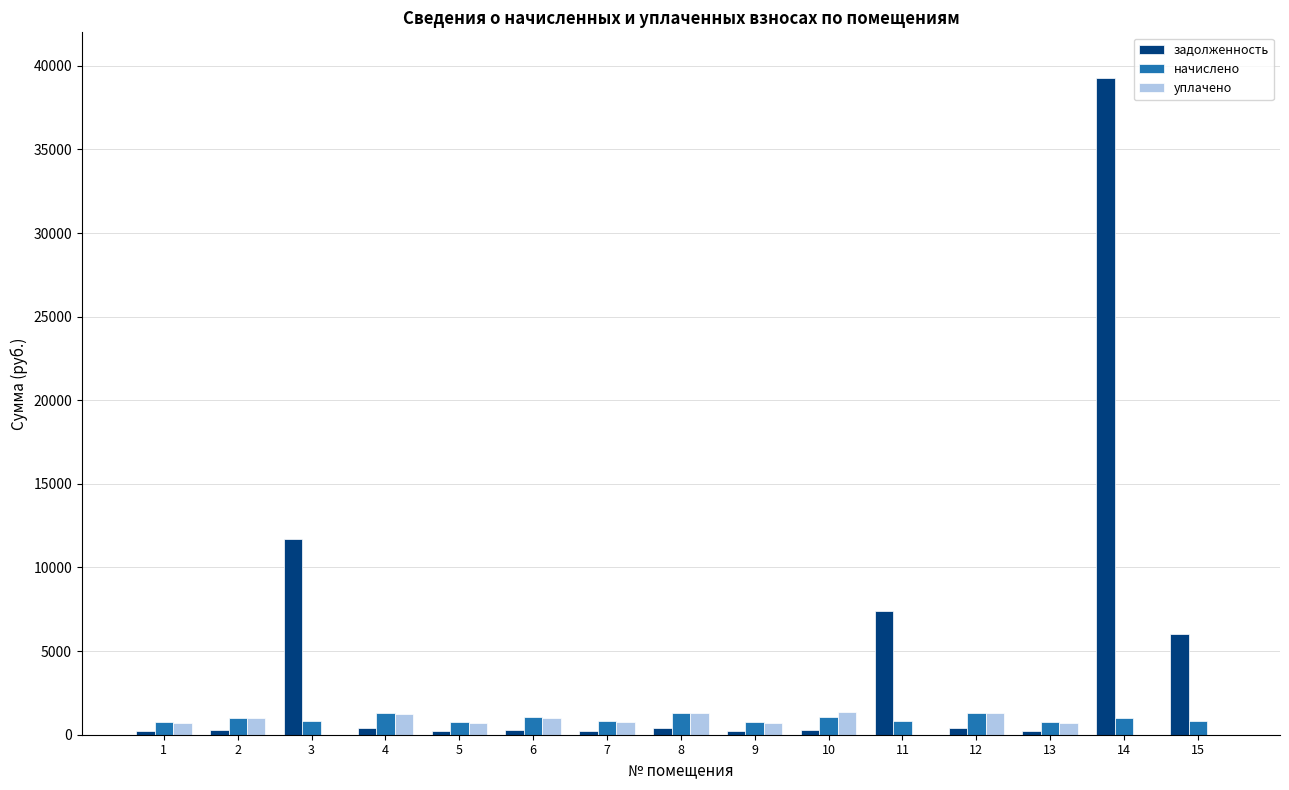

What is the maximum value for задолженность?

39279.7